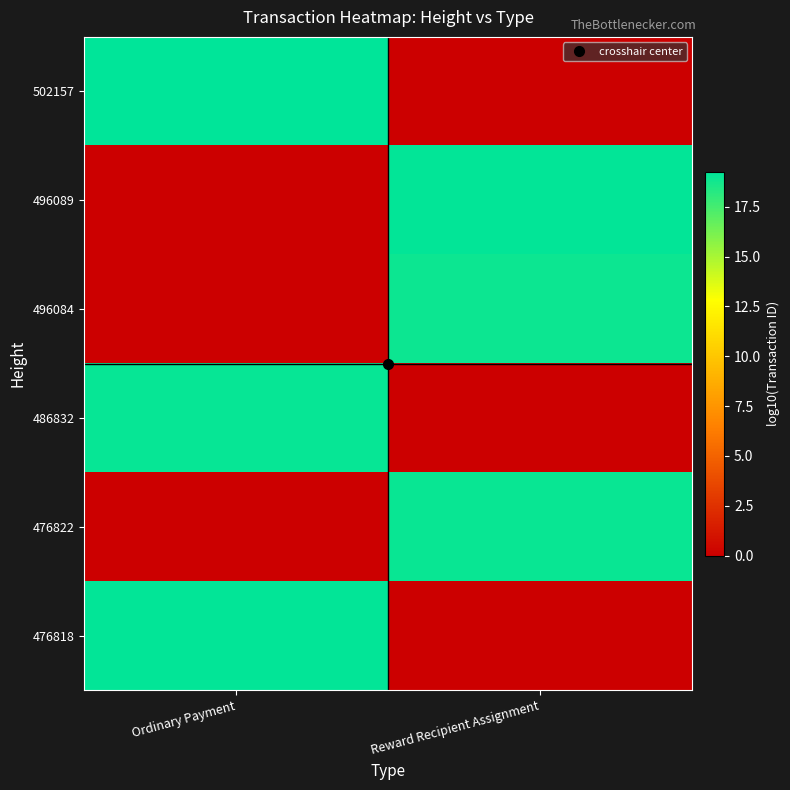

Which has a higher value, Reward Recipient Assignment or Ordinary Payment?

Ordinary Payment